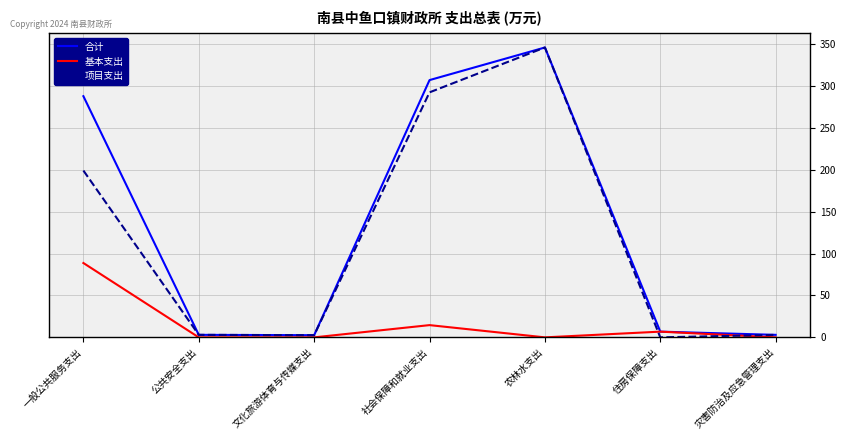

True or false: 项目支出 has more than 2 points higher than both neighbors.

False